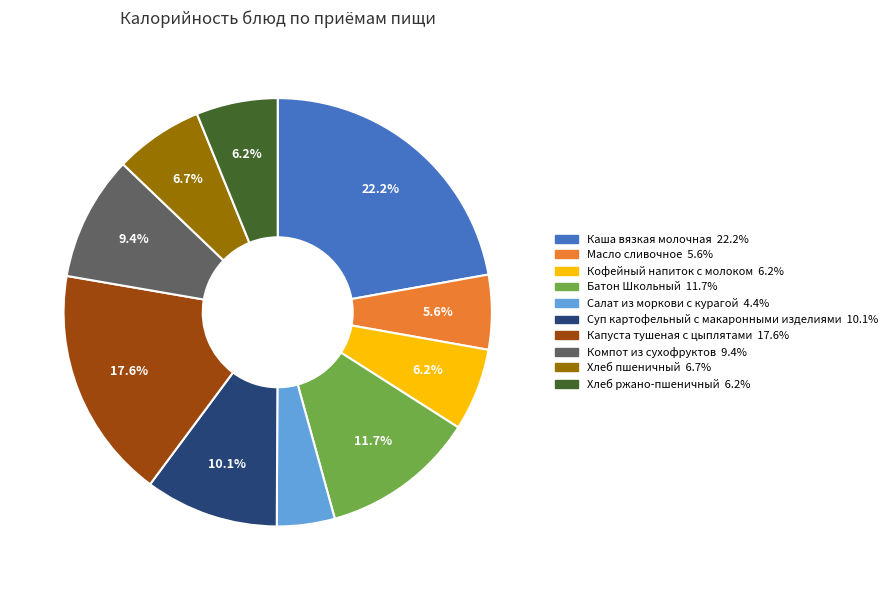

Is Масло сливочное the majority of the pie?

No